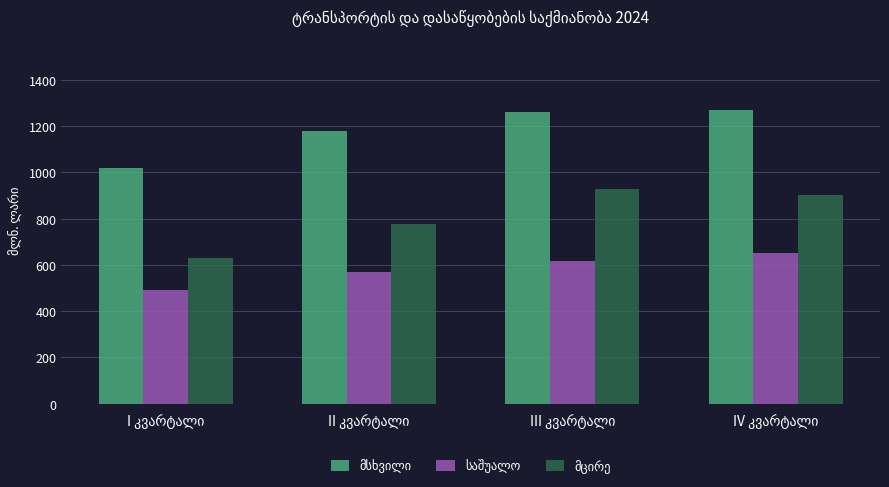

How many bars are there in each group?

3